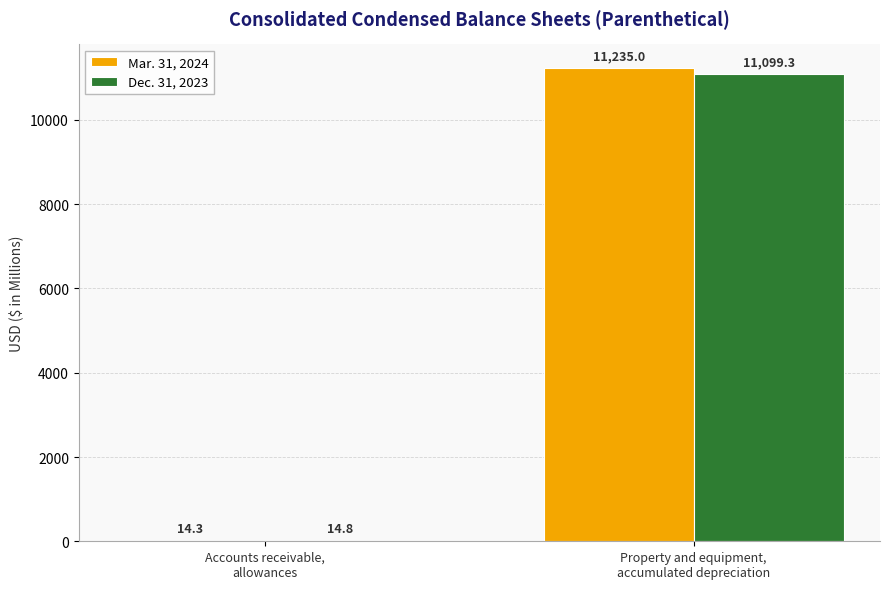

What is the sum of all Dec. 31, 2023 values?

11114.1